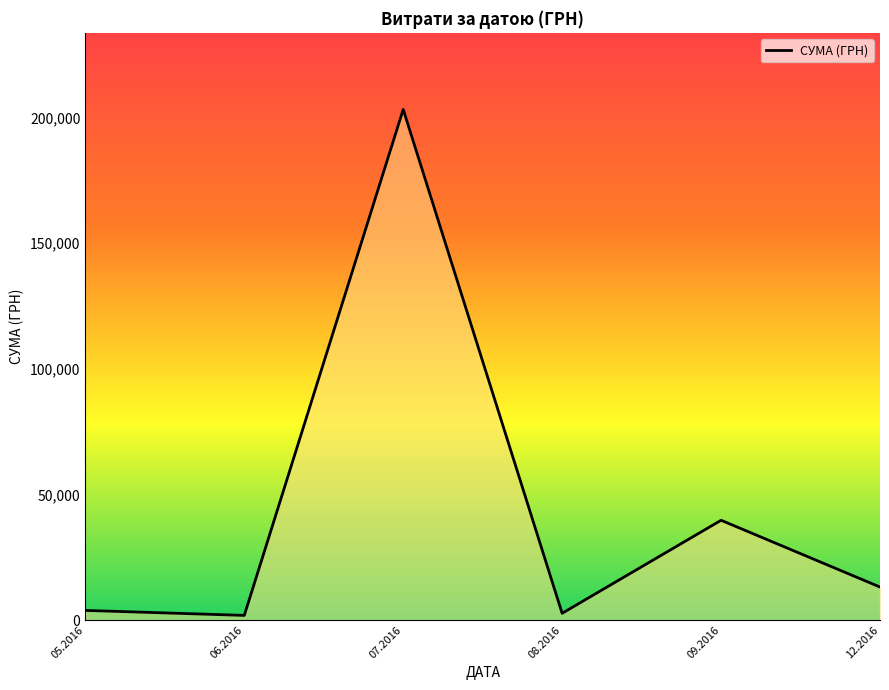

At which category does the data reach its first local peak?

07.2016